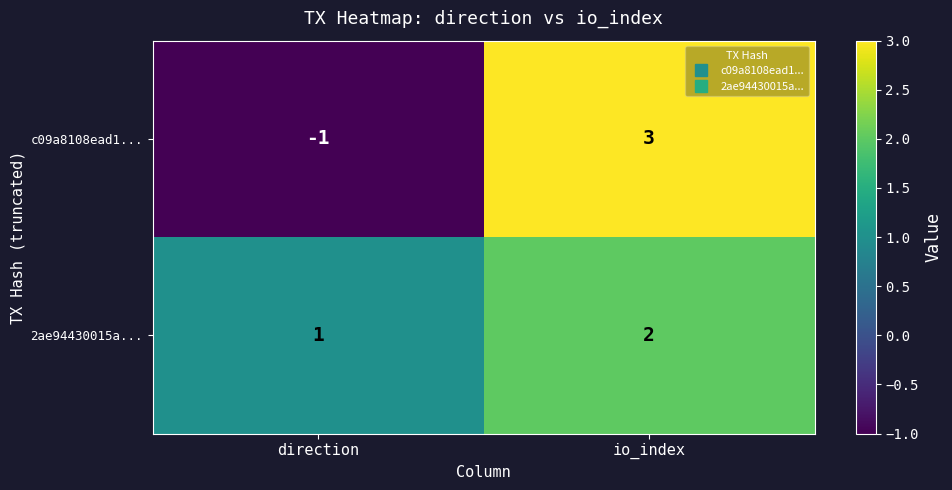

Is it true that c09a8108ead1... equals 0 at direction?

False